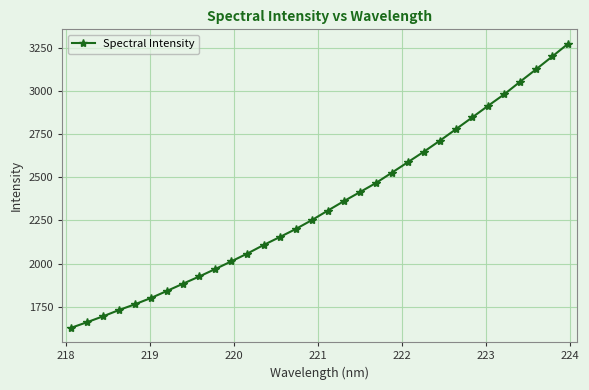

What is the minimum value shown in the chart?

1628.1